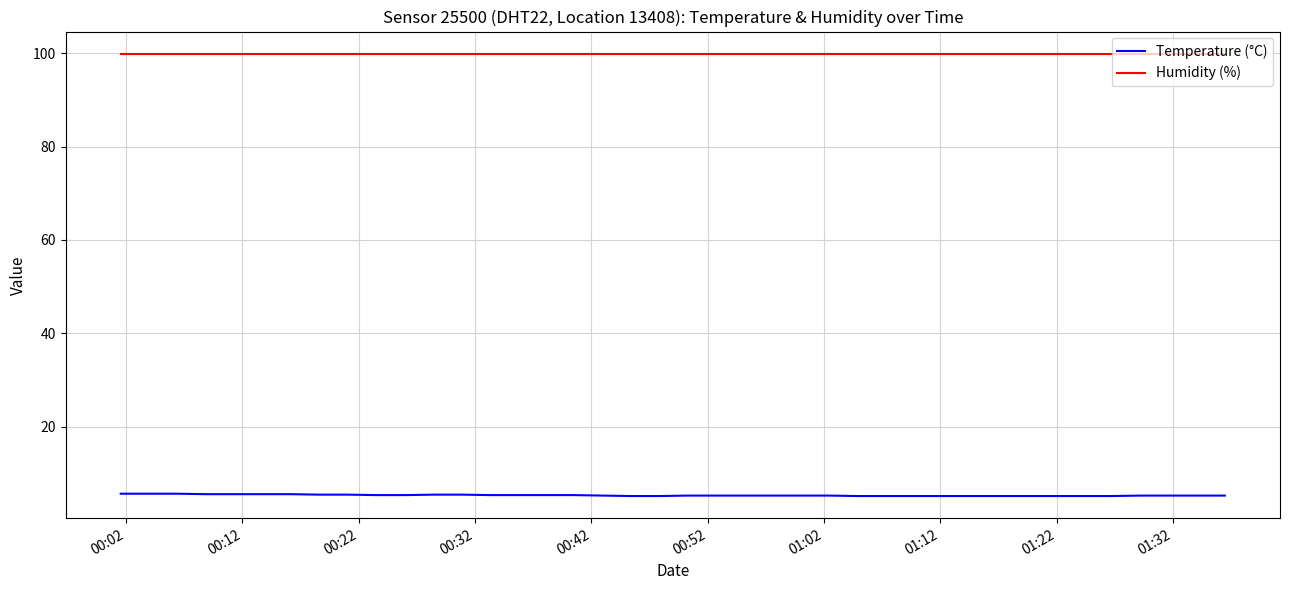

True or false: Temperature (°C) and Humidity (%) intersect in this chart.

False